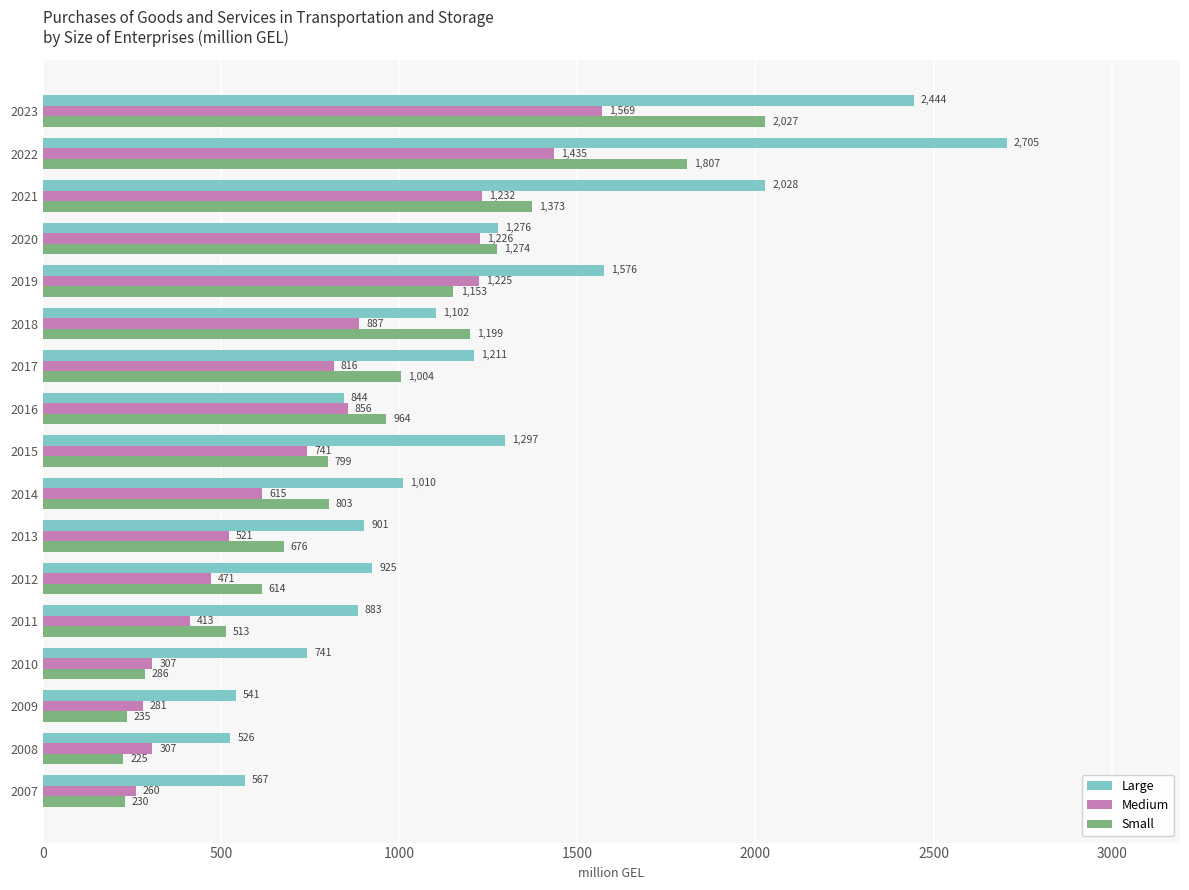

List the series in order of their overall mean, lowest first.

Medium, Small, Large